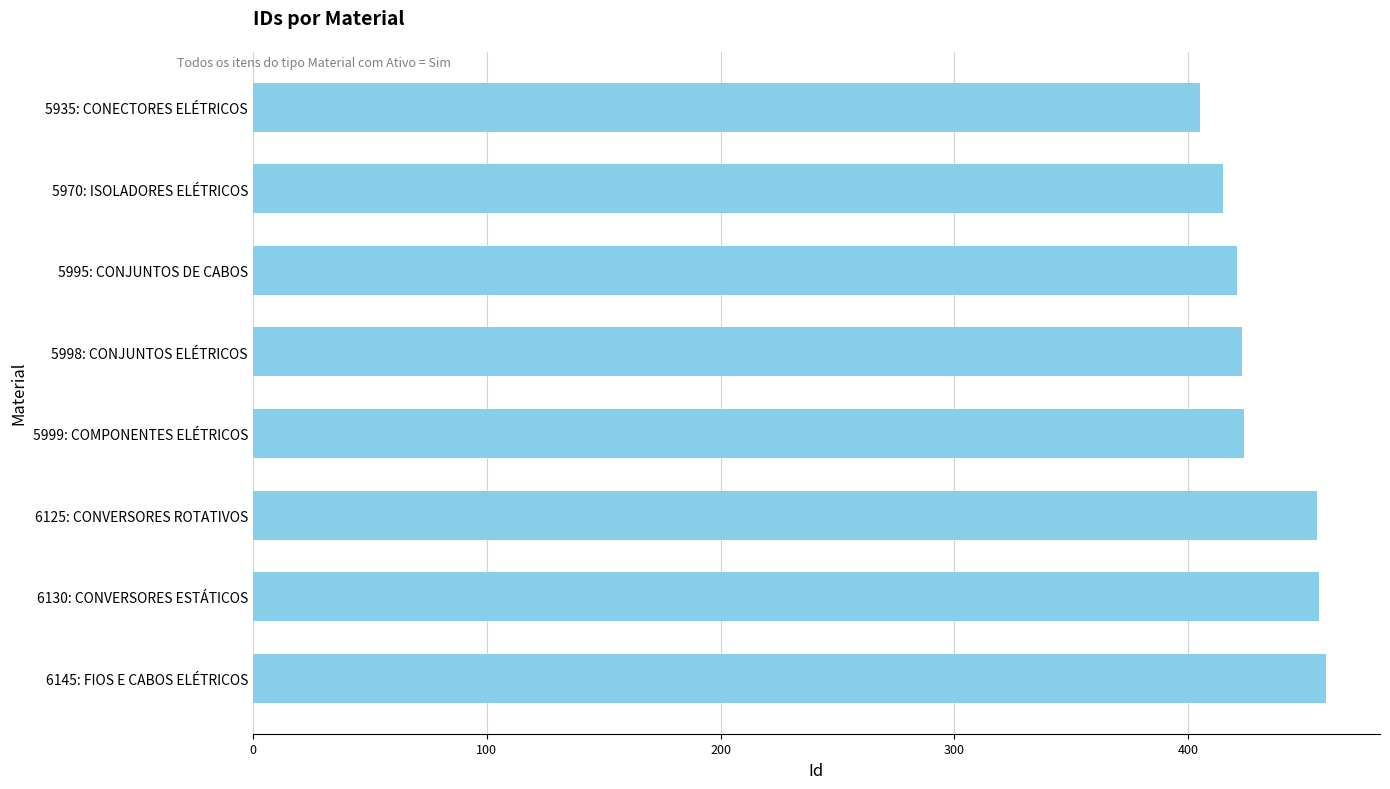

What is the sum of the values at 5970: ISOLADORES ELÉTRICOS and 6125: CONVERSORES ROTATIVOS?

870